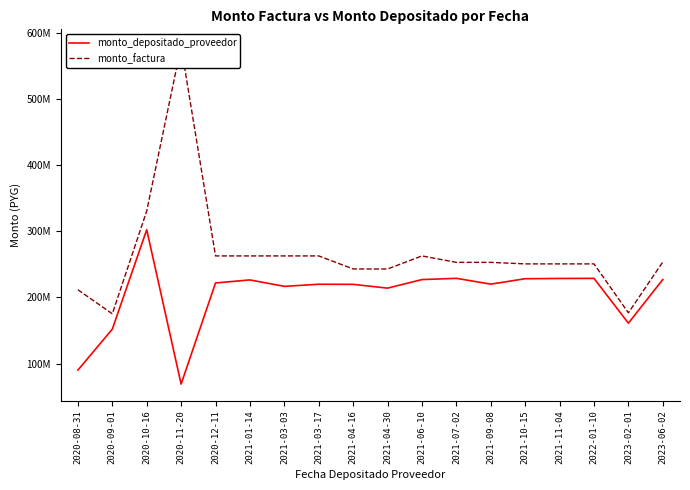

Which category has the highest value in the monto_depositado_proveedor series?

2020-10-16